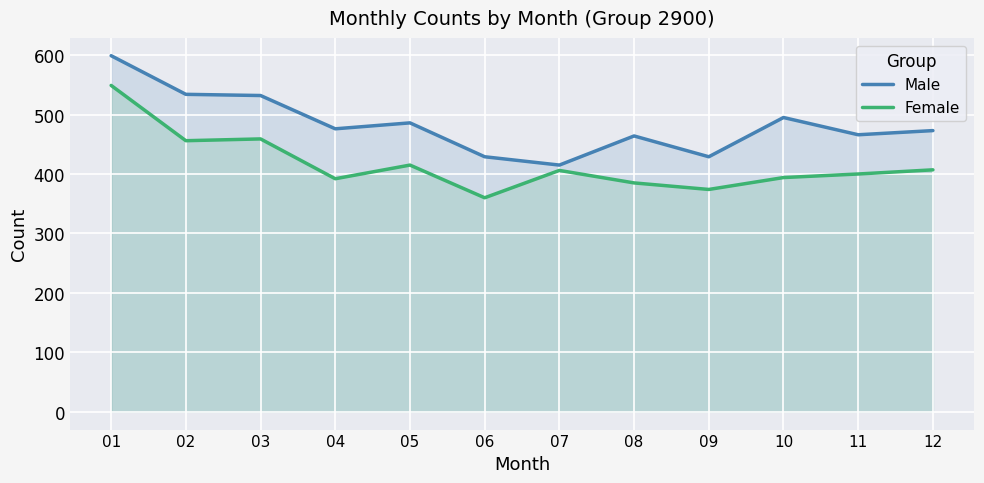

How many interior local peaks does the Male series have?

3